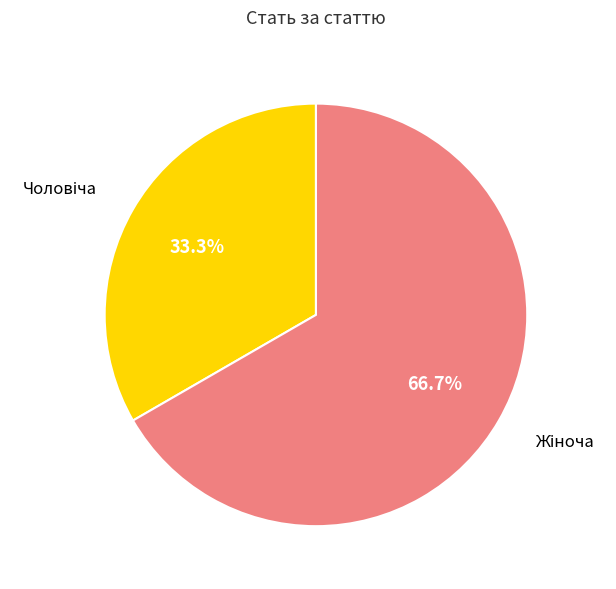

Does any single category account for the majority?

Yes